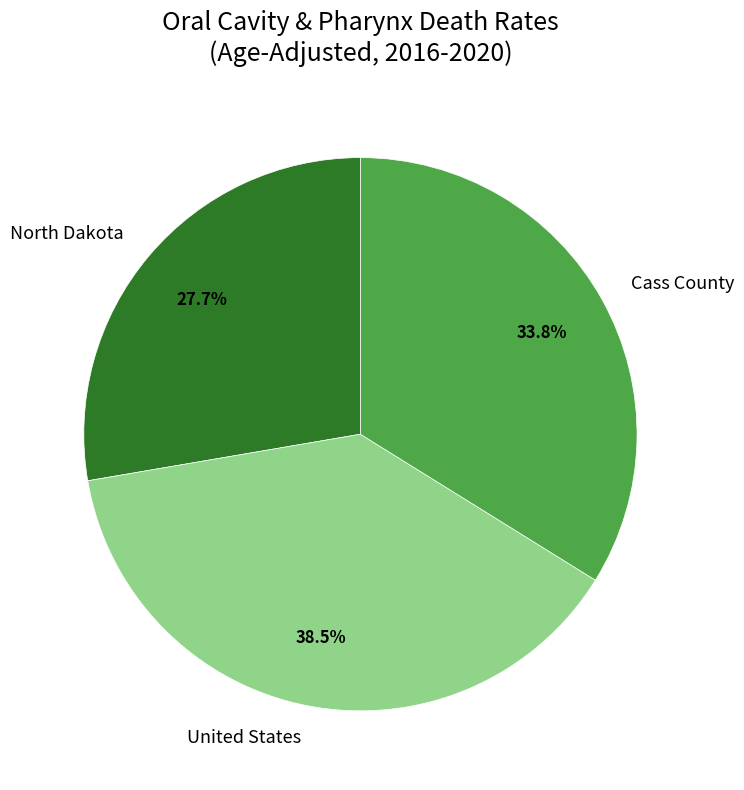

Between Cass County and United States, which is larger?

United States